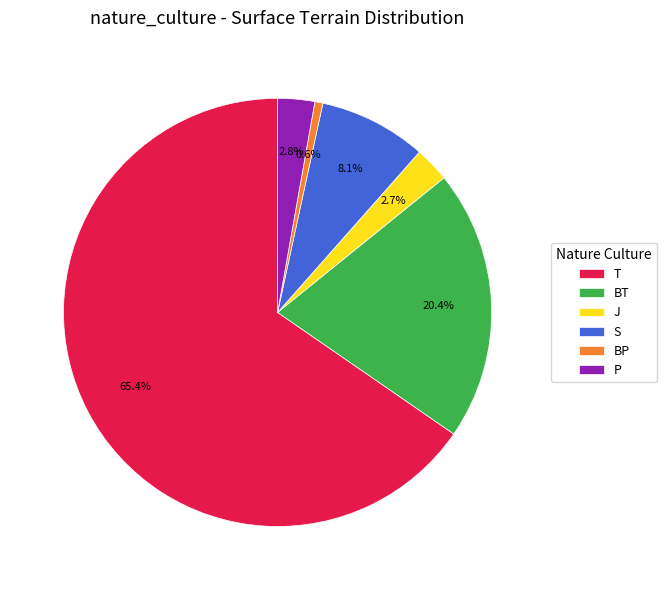

To the nearest percent, what is the average slice percentage?

17%